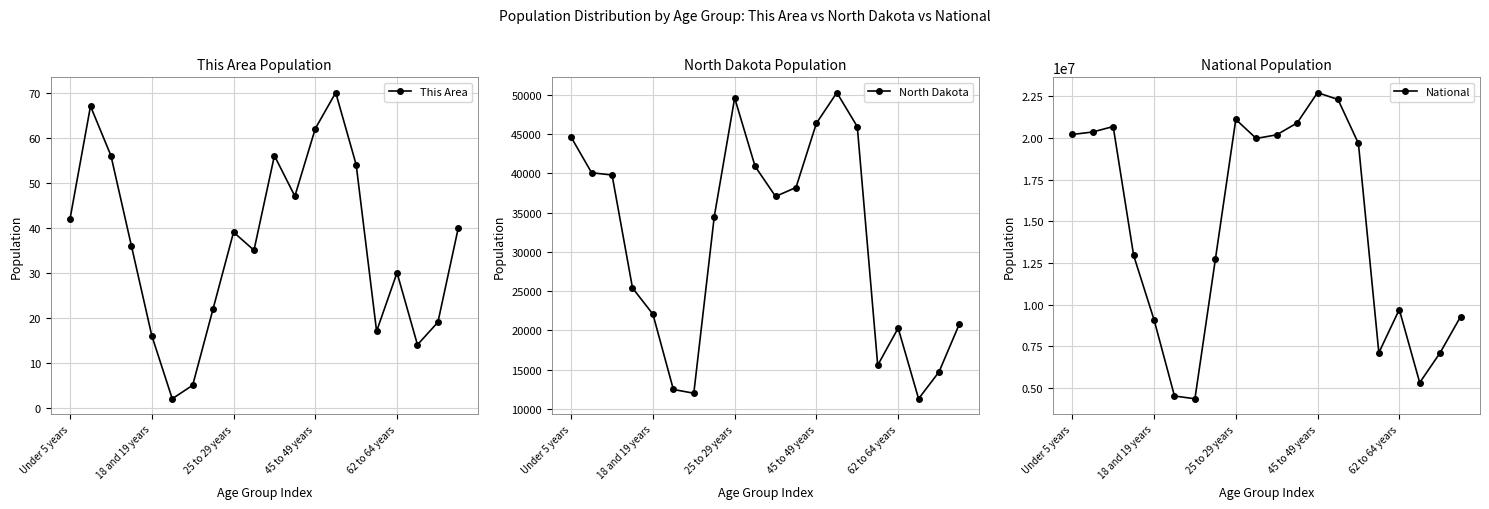

True or false: National and North Dakota cross at least once.

False